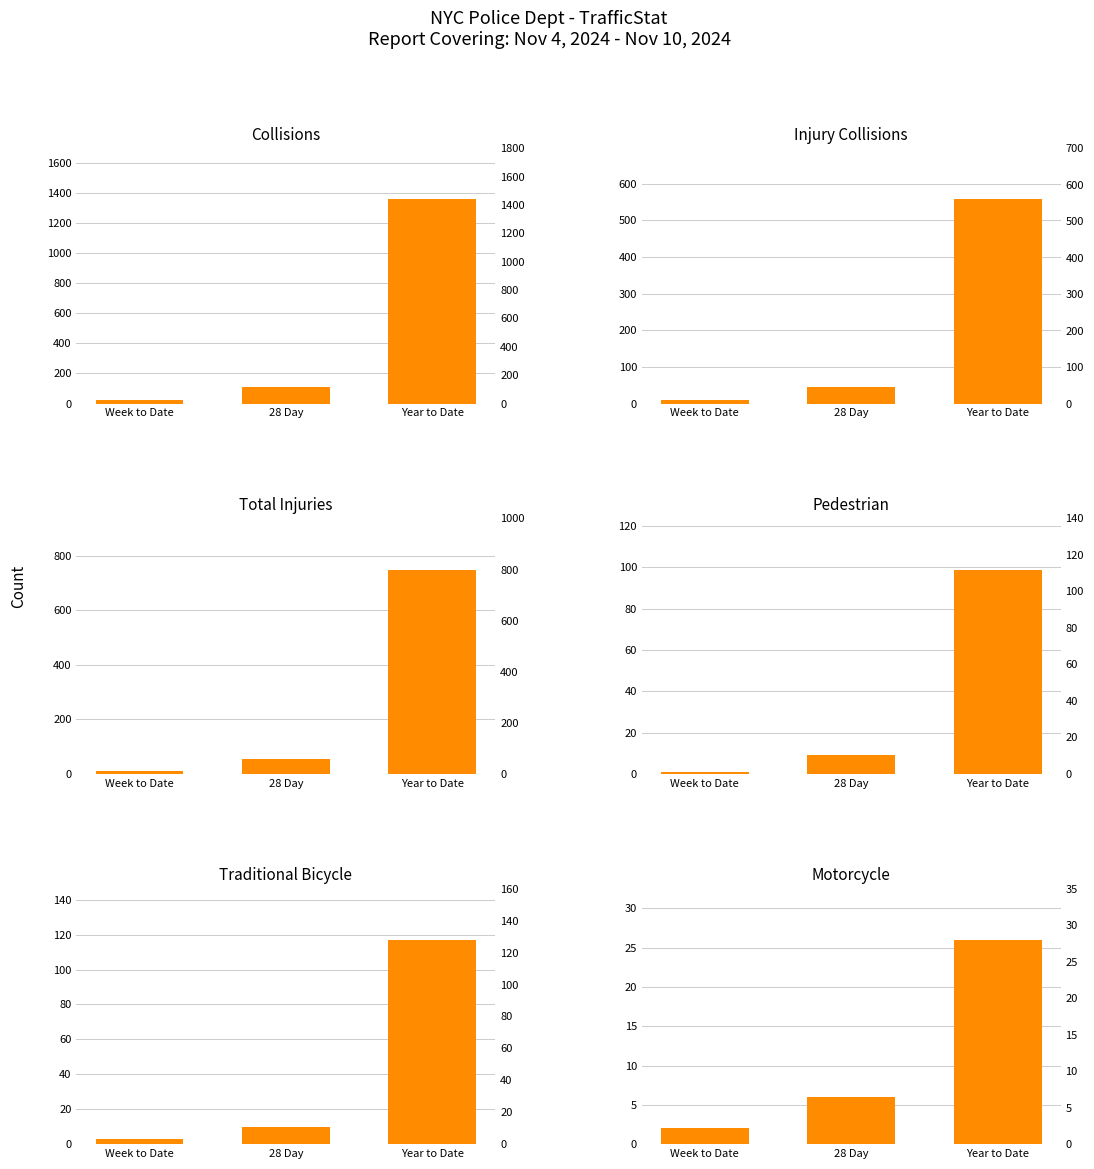

Where does the Collisions series first go above 112?

Year to Date